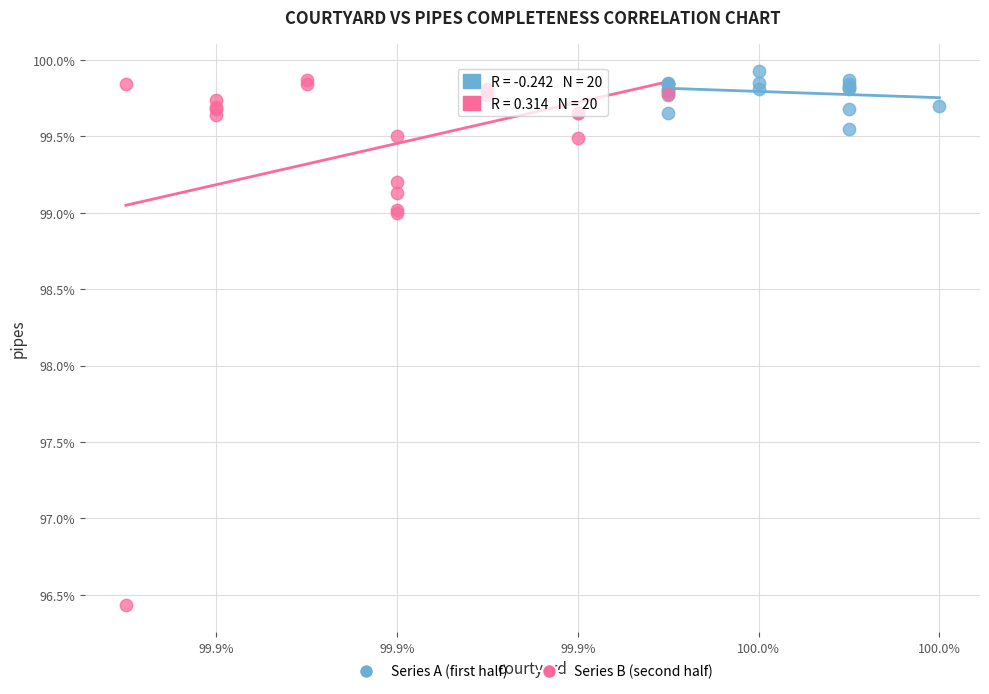

Which series has the widest spread of Y values?

Series B (second half)